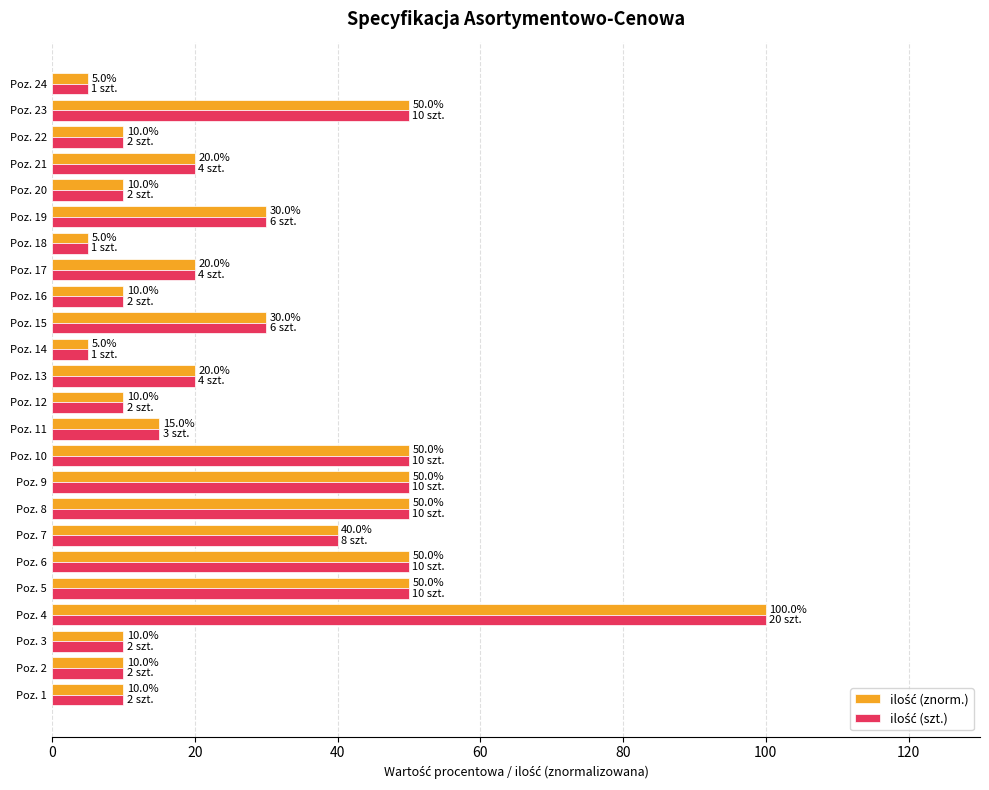

What is the greatest value displayed?

100